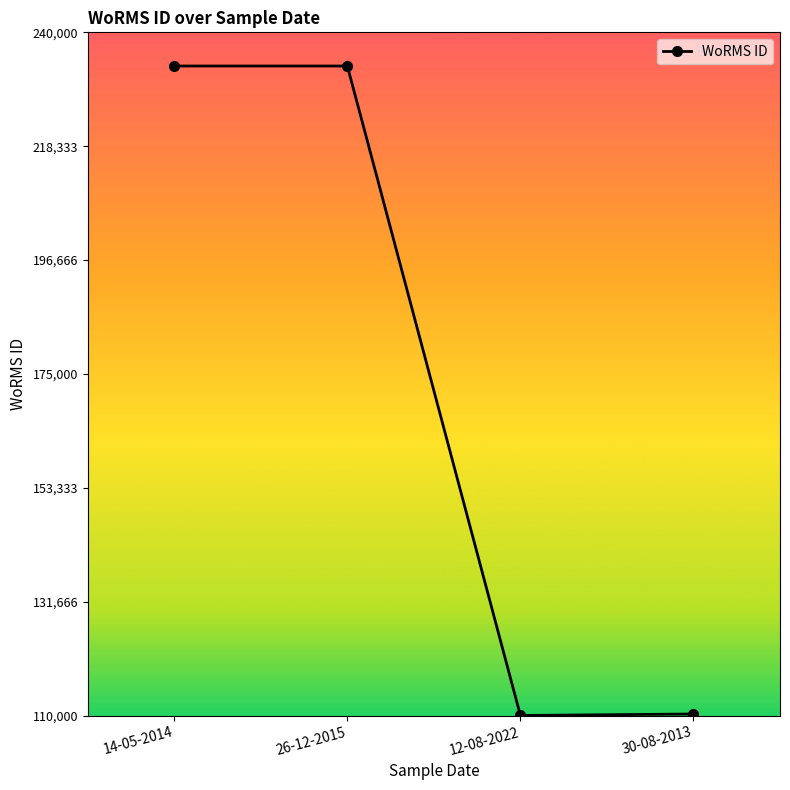

What is the ratio of the value at 30-08-2013 to the value at 12-08-2022?

1.0